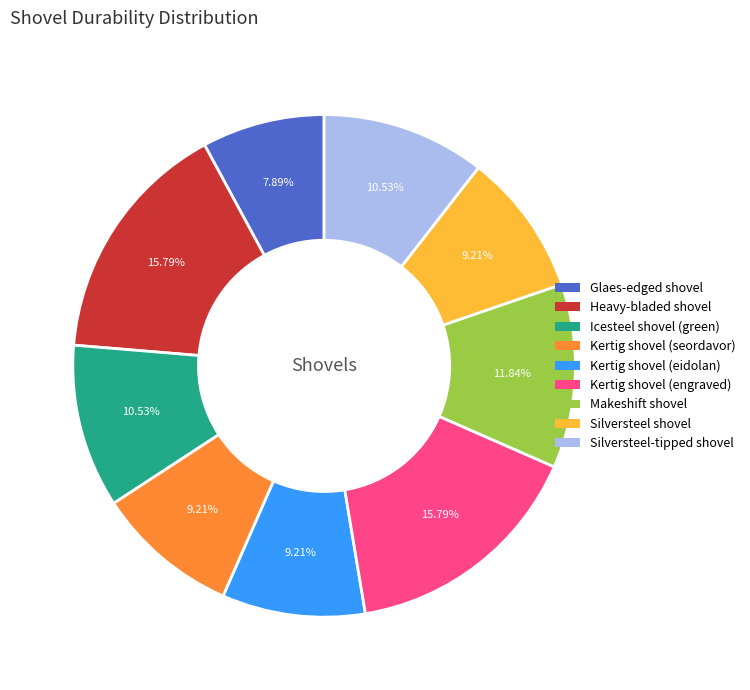

To the nearest percent, what is the difference between the largest and smallest slice percentages?

8%